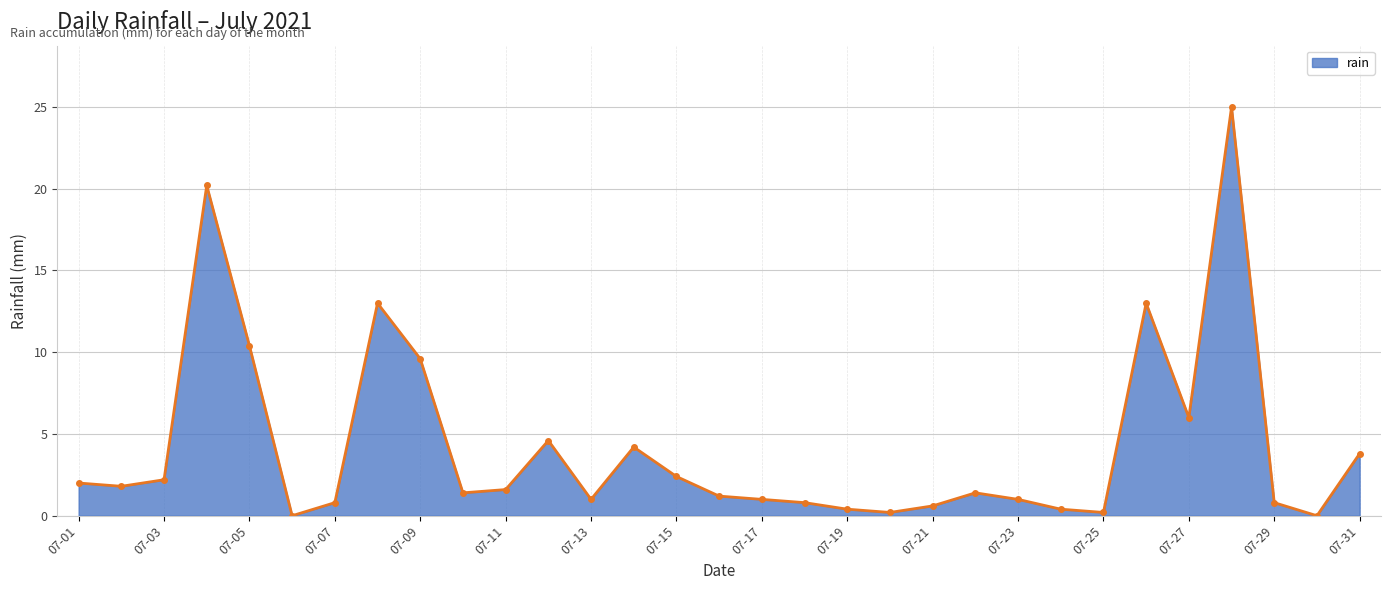

What is the difference between the maximum and minimum values?

25.0